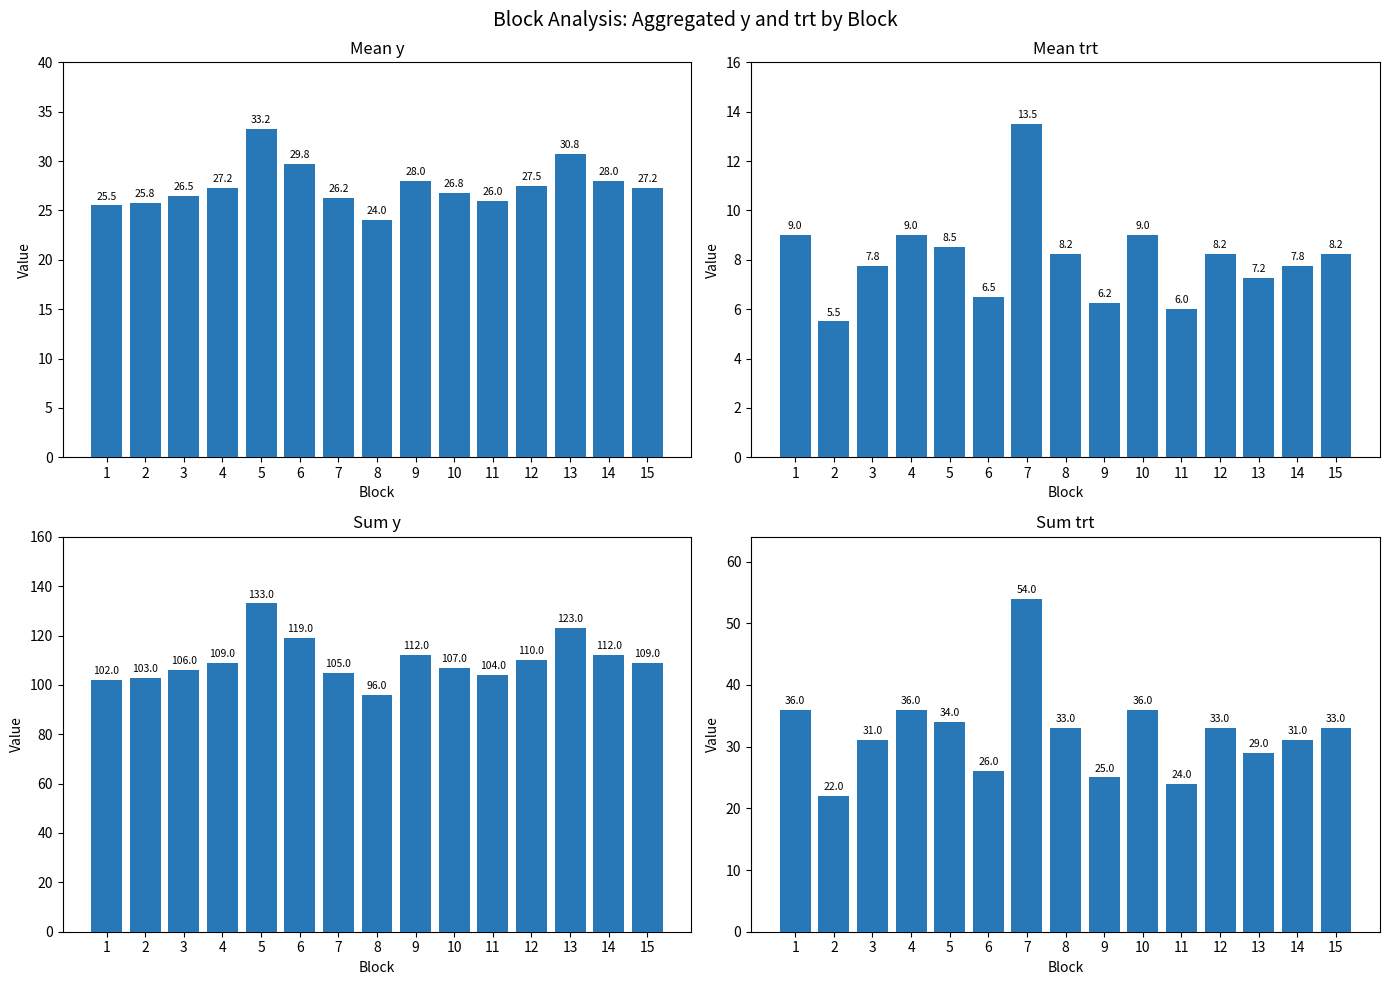

Is the value of Mean y at 6 greater than the value of Sum trt at 11?

Yes